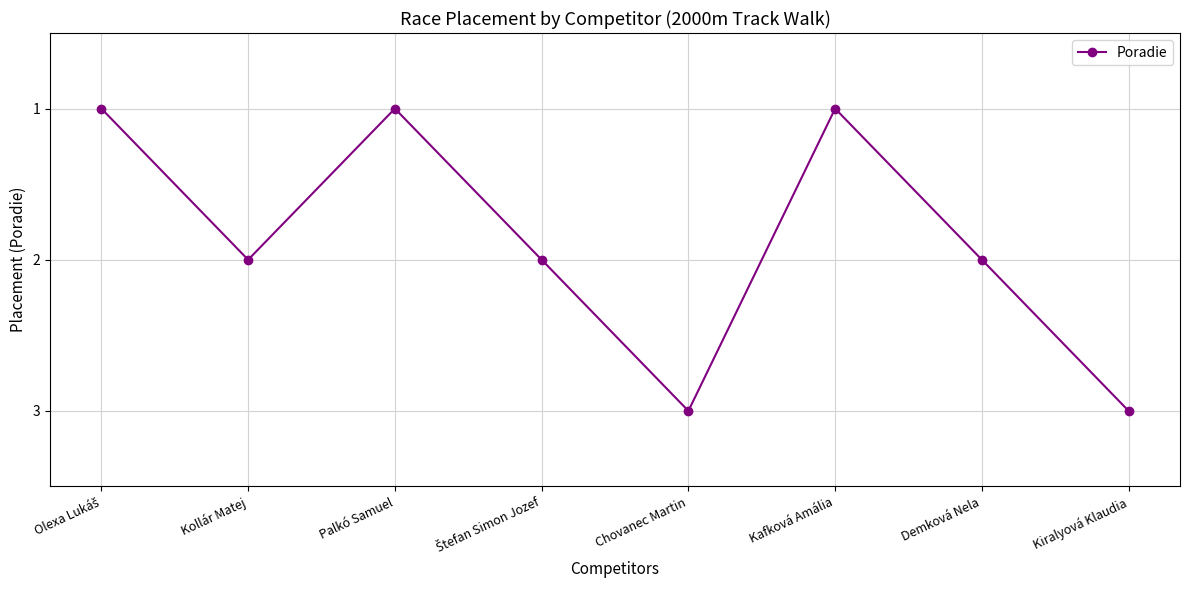

How many lines are shown in the chart?

1